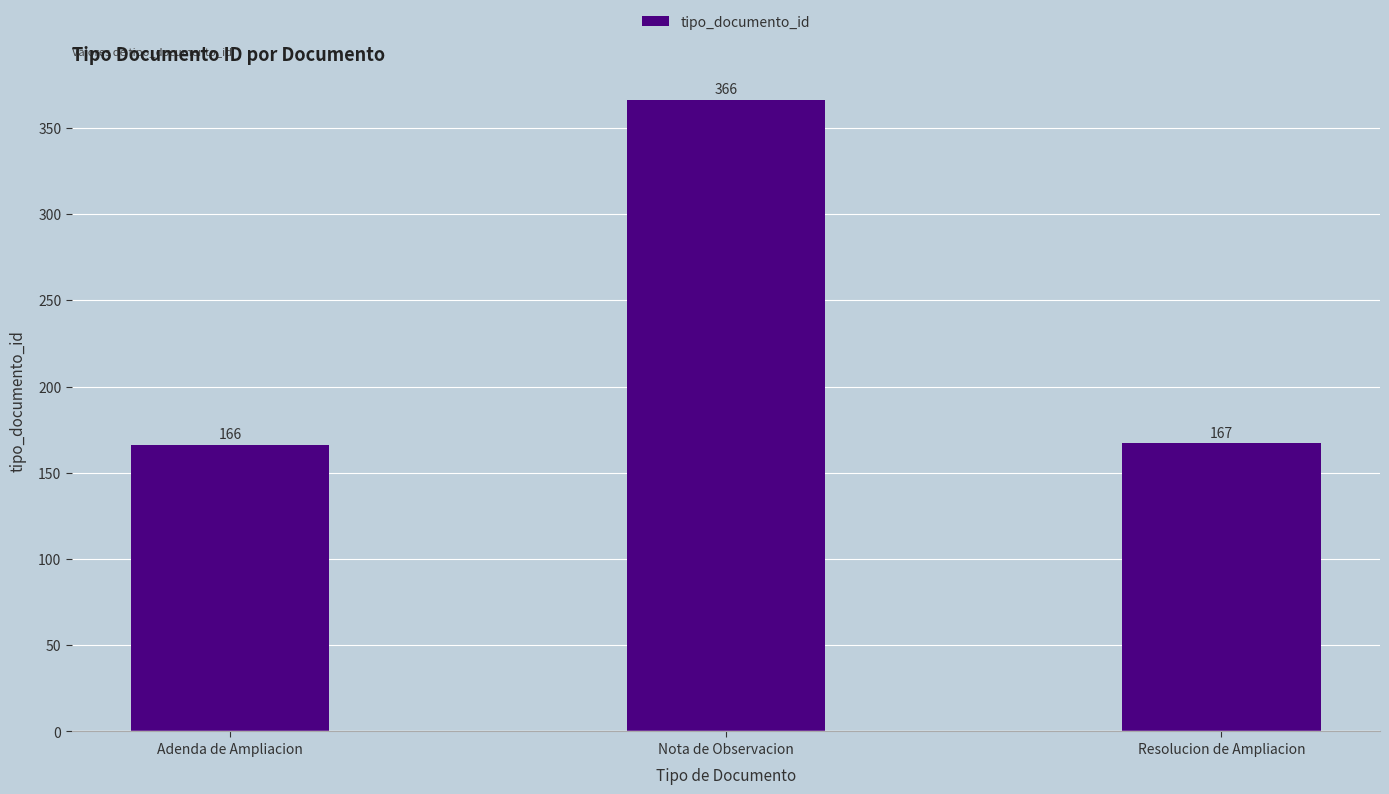

The chart shows a value of 290 at Adenda de Ampliacion. True or false?

False